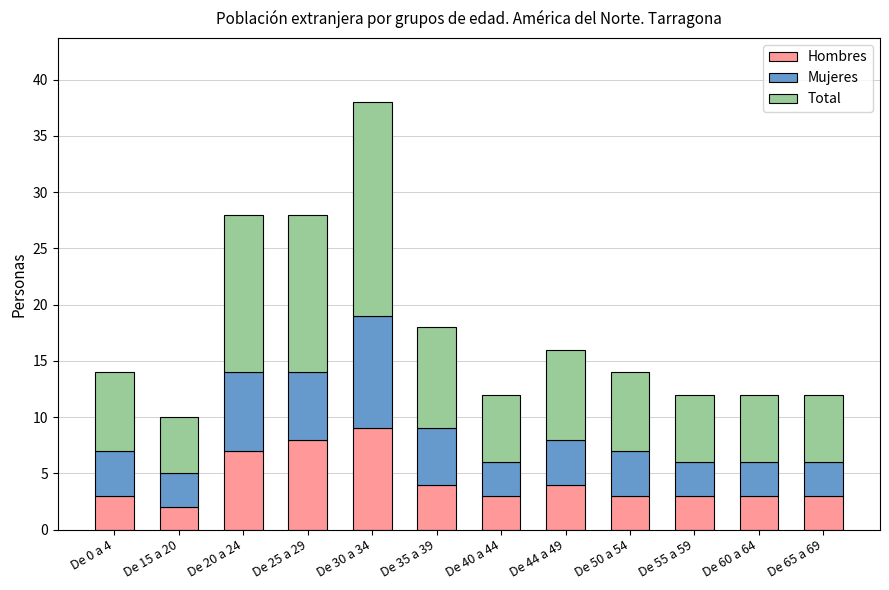

What is the highest value of the Hombres series?

9